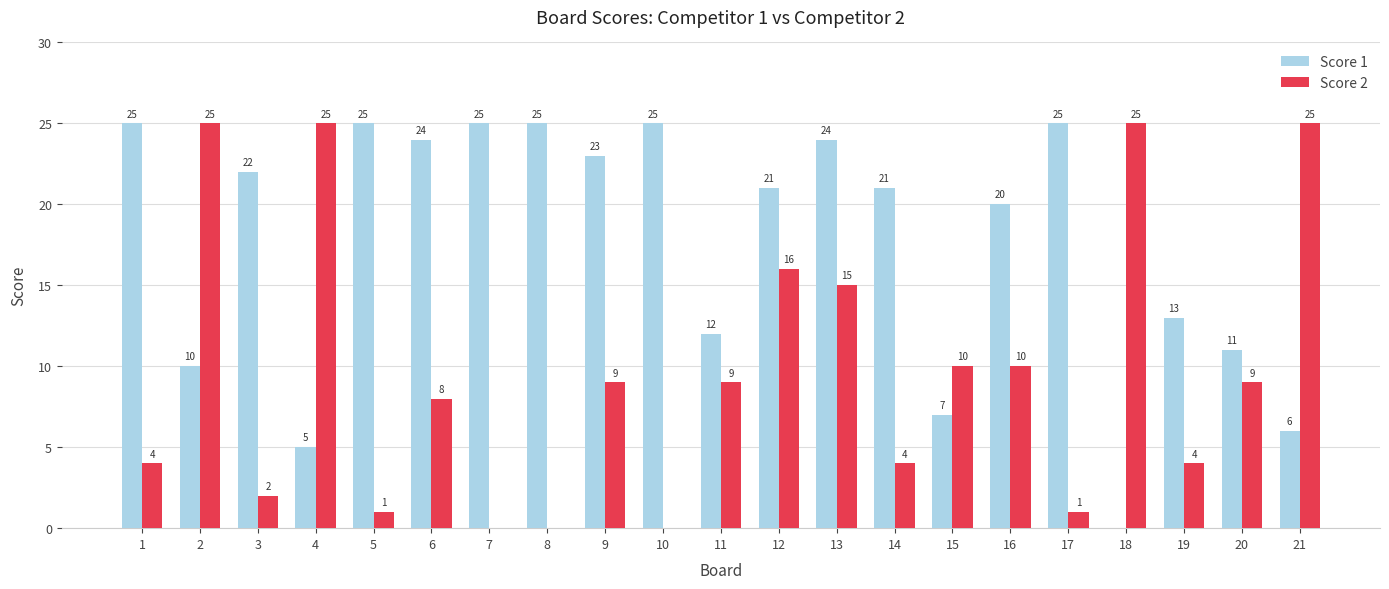

How many values in Score 1 are above zero?

20